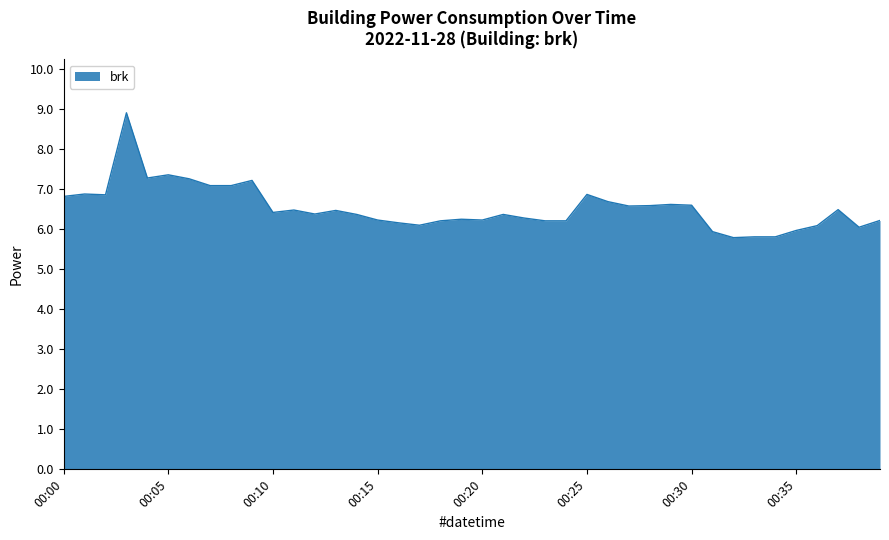

What is the minimum value shown in the chart?

5.8